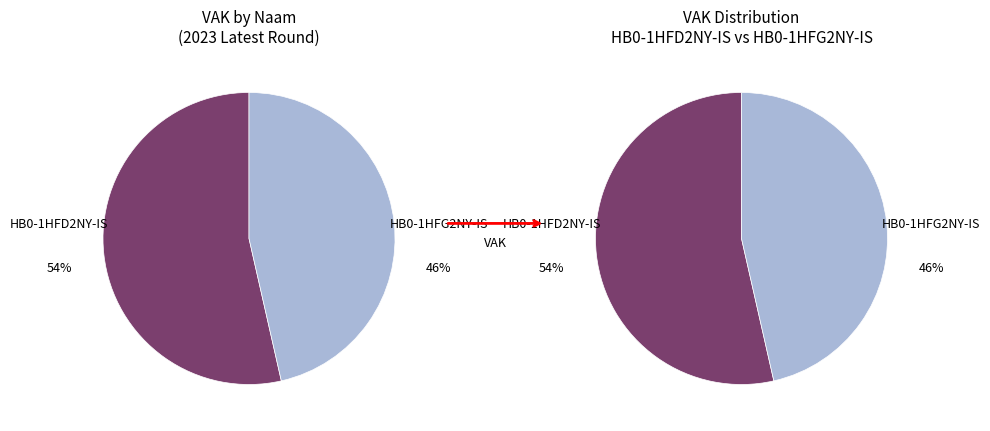

Which category has the biggest portion of the pie?

HB0-1HFD2NY-IS